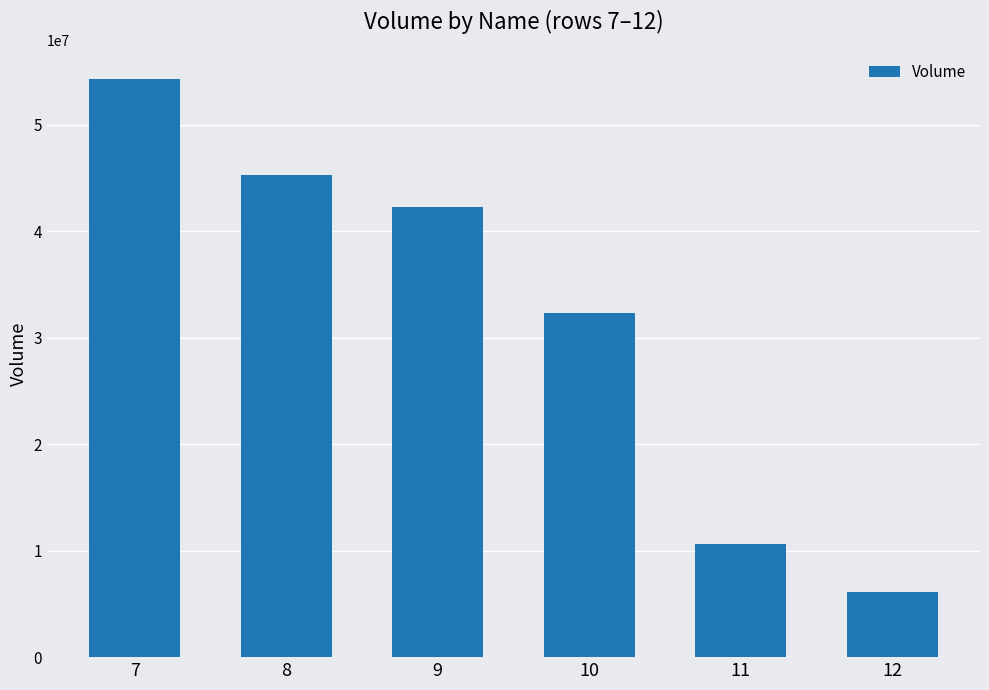

Rank the categories by value from lowest to highest.

12, 11, 10, 9, 8, 7